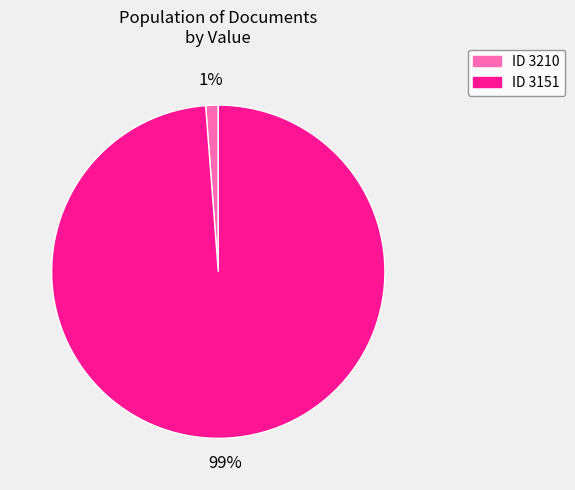

Is there a majority slice in this chart?

Yes